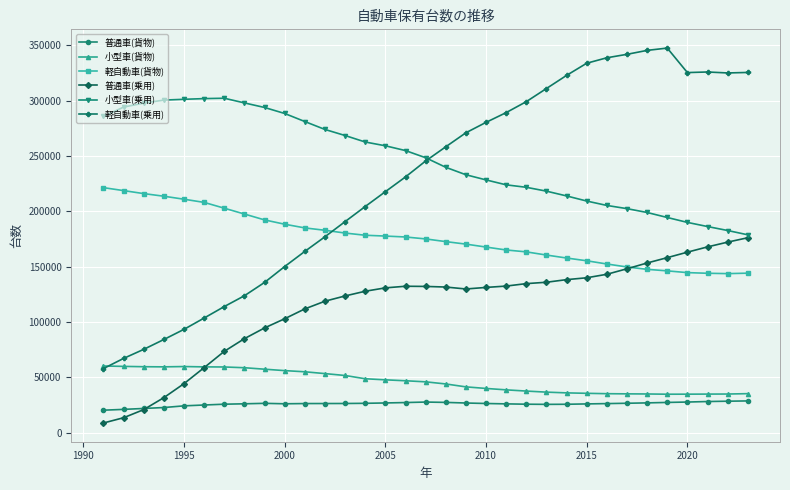

Which series has the largest total across all categories?

小型車(乗用)